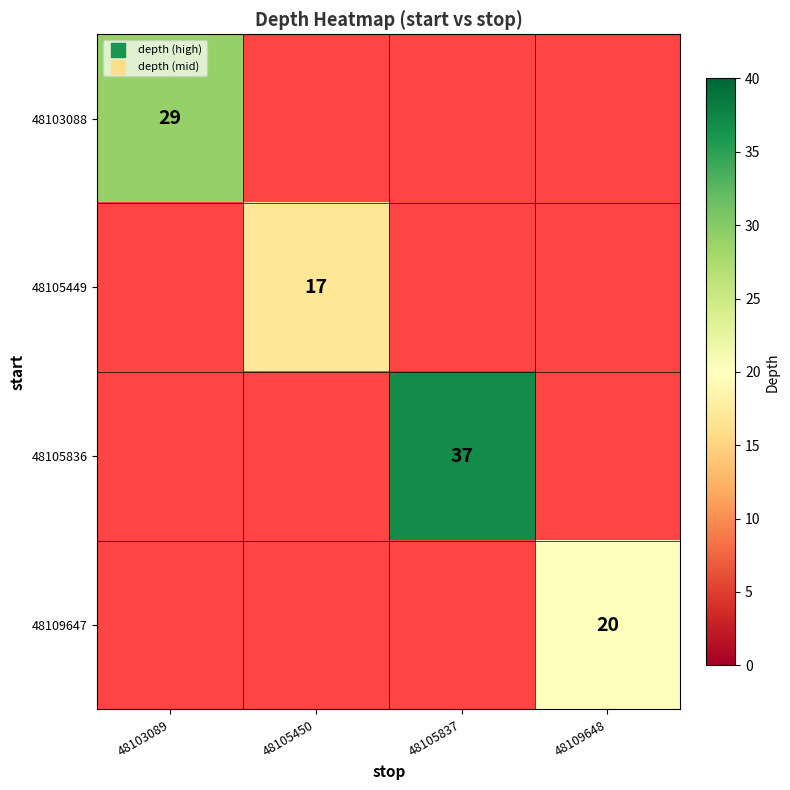

The 48105836 series shows 37 at 48105837. True or false?

True